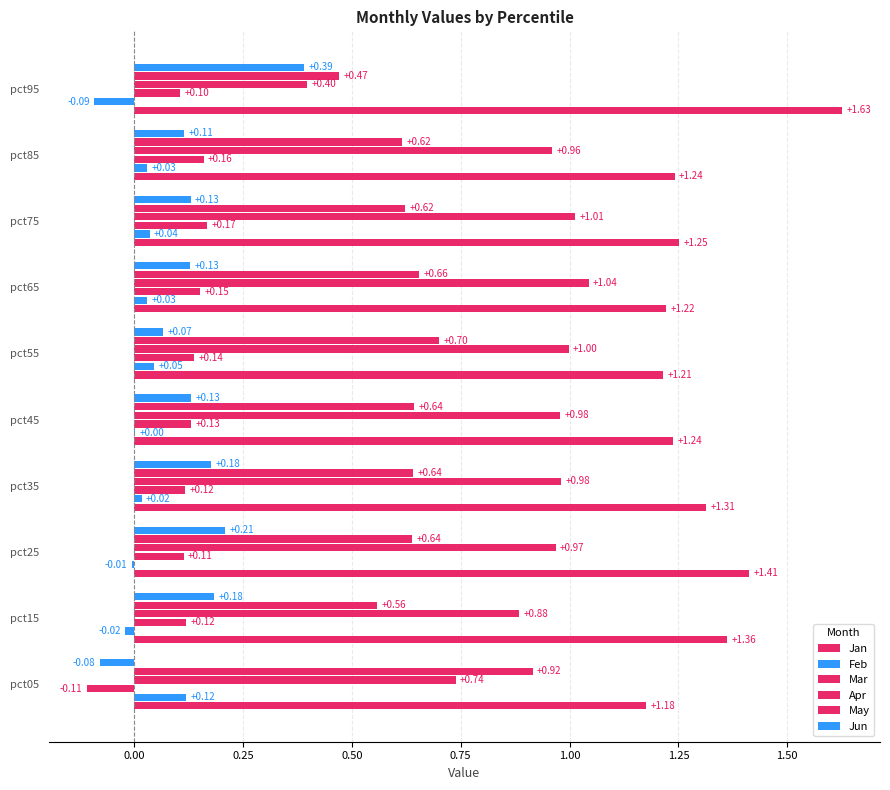

How many data points in Feb are above 0?

7